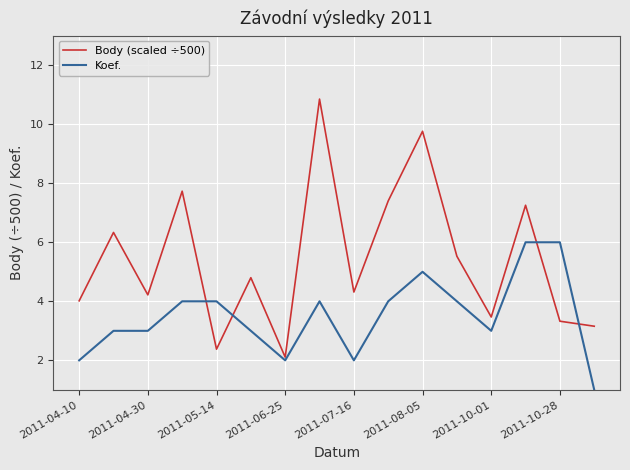

Which series ends up on top after the final intersection of Body (scaled ÷500) and Koef.?

Body (scaled ÷500)